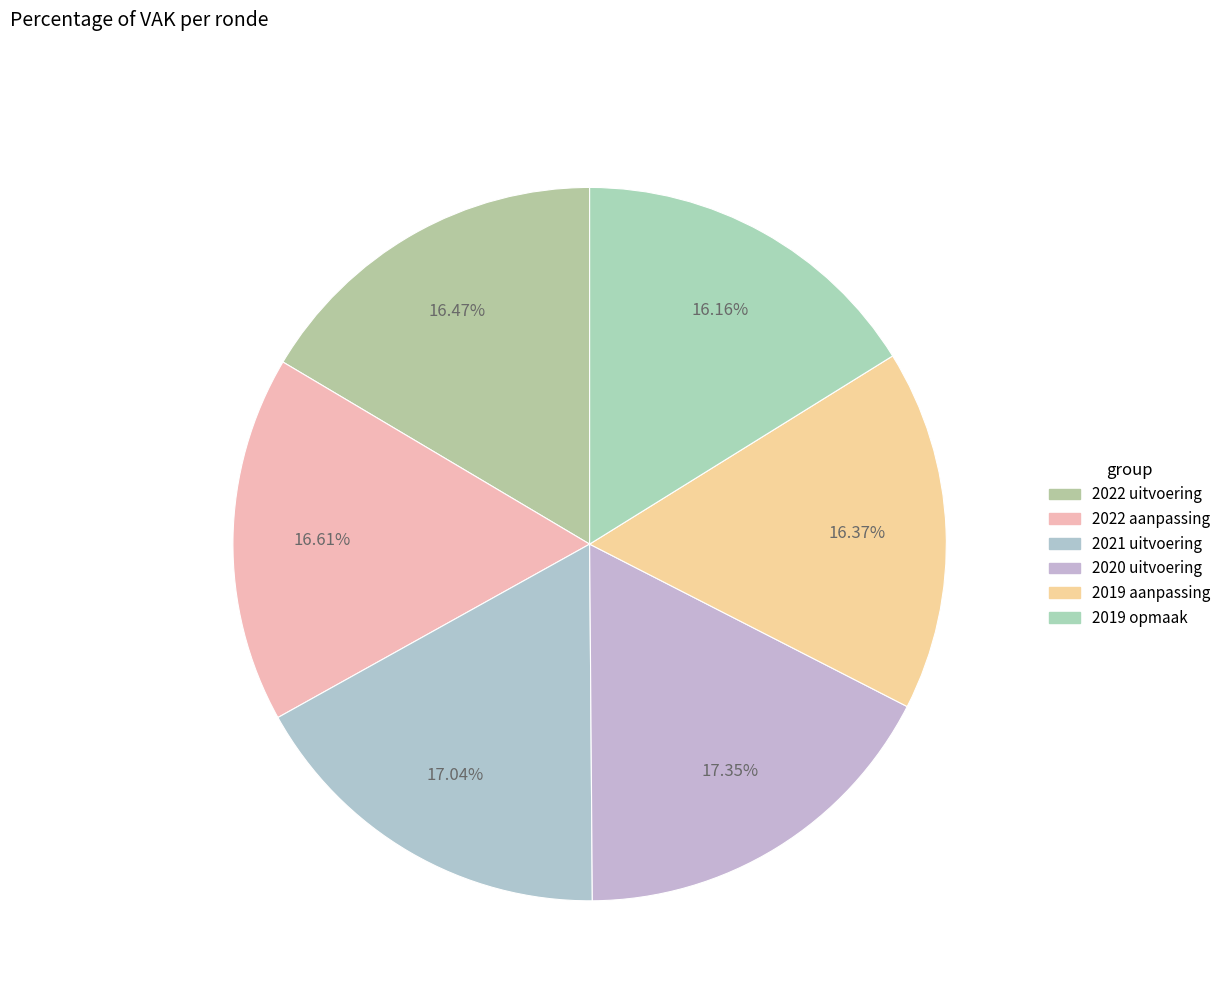

True or false: 2022 aanpassing accounts for 11% of the total.

False